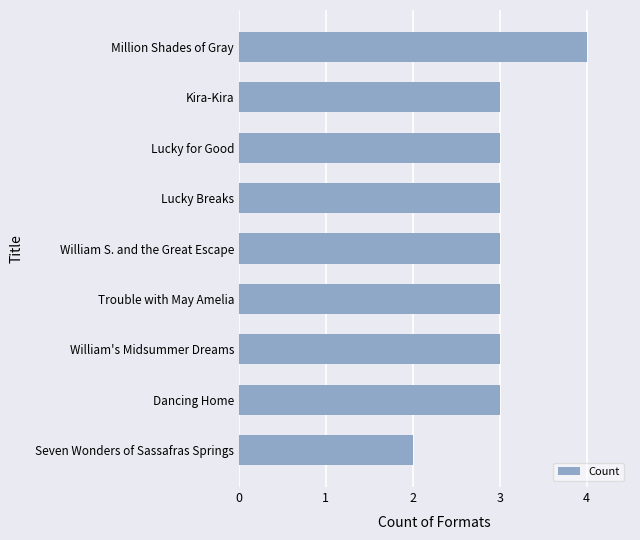

Which has a higher value, Seven Wonders of Sassafras Springs or William's Midsummer Dreams?

William's Midsummer Dreams